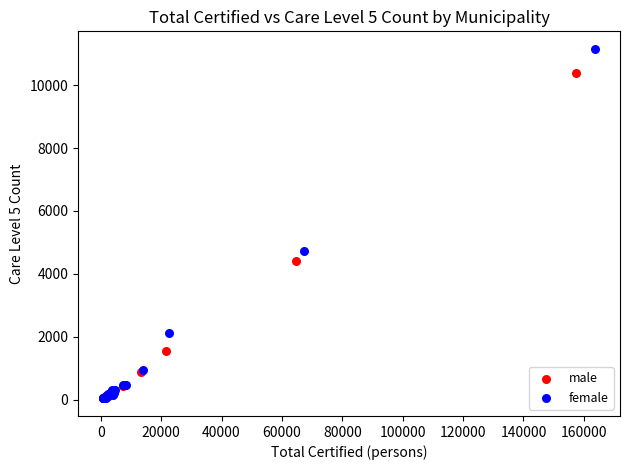

Which series has the largest Y range (max minus min)?

female